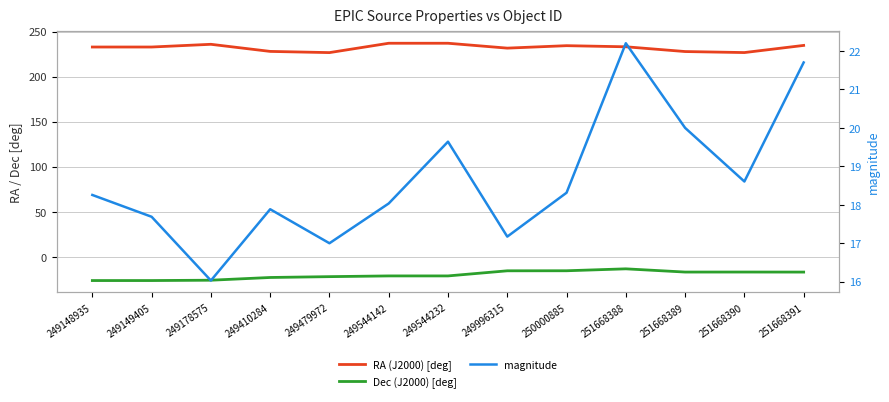

Where does the Dec (J2000) [deg] series first go above -21?

249996315